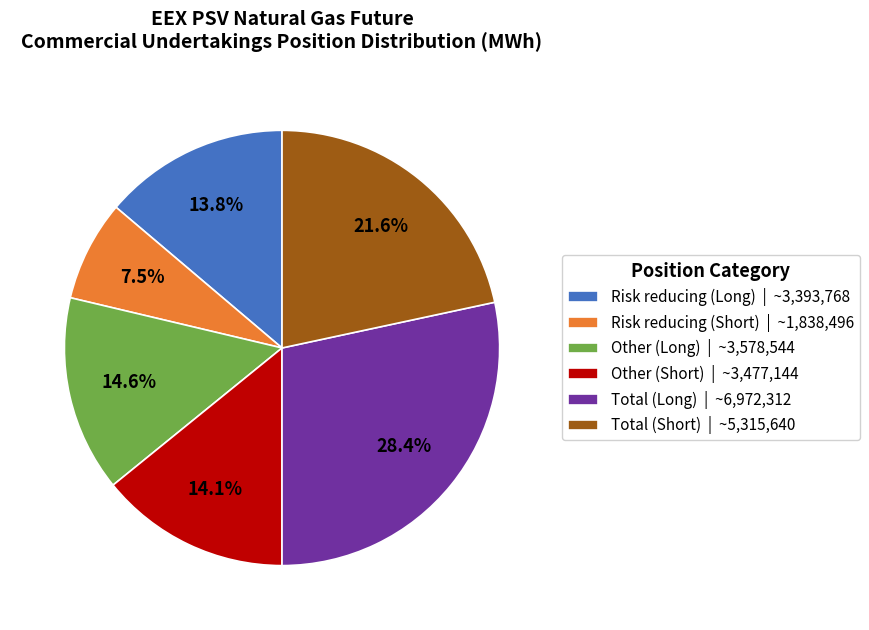

The Other (Short) slice represents 14% of the pie. True or false?

True